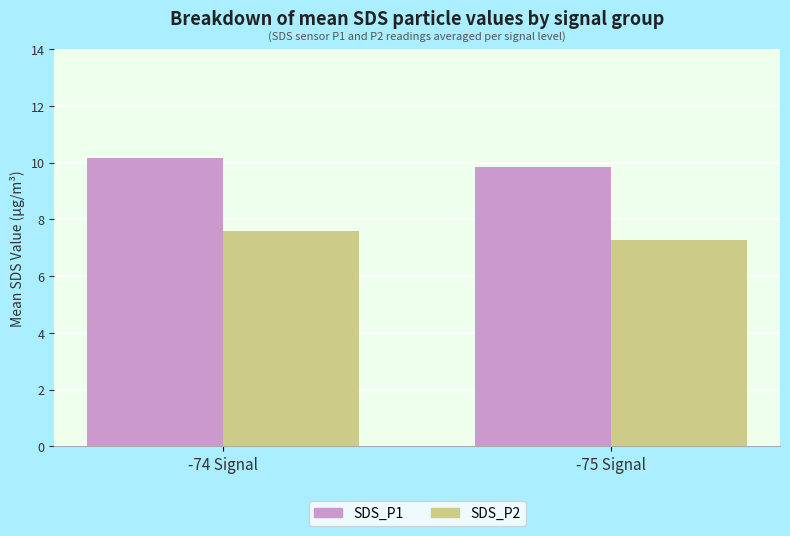

What is the value of the SDS_P2 bar at the 1st from the left?

7.6